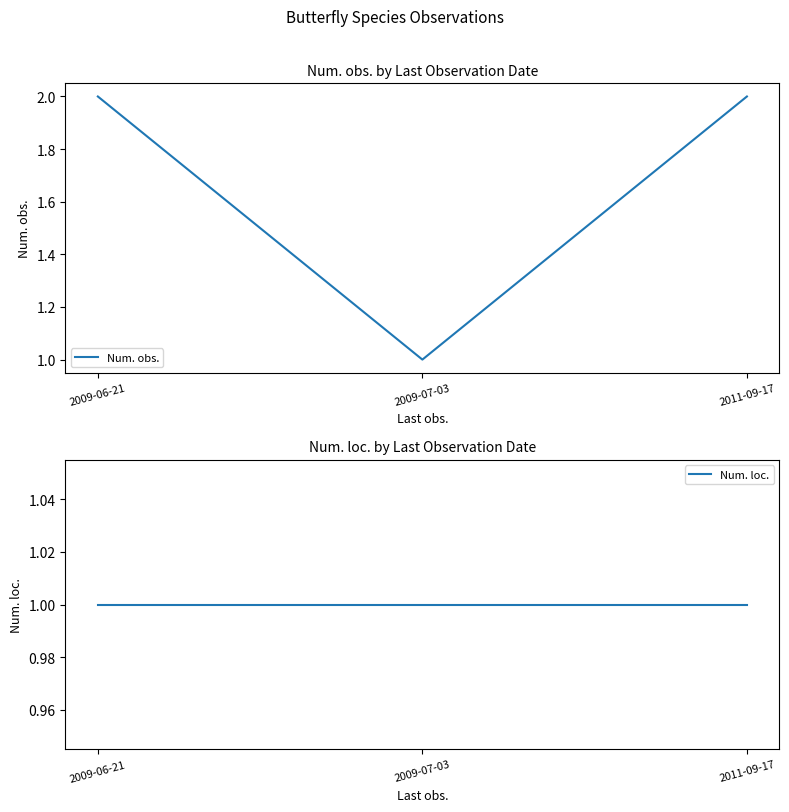

What is the label of the 2nd point from the right?

2009-07-03